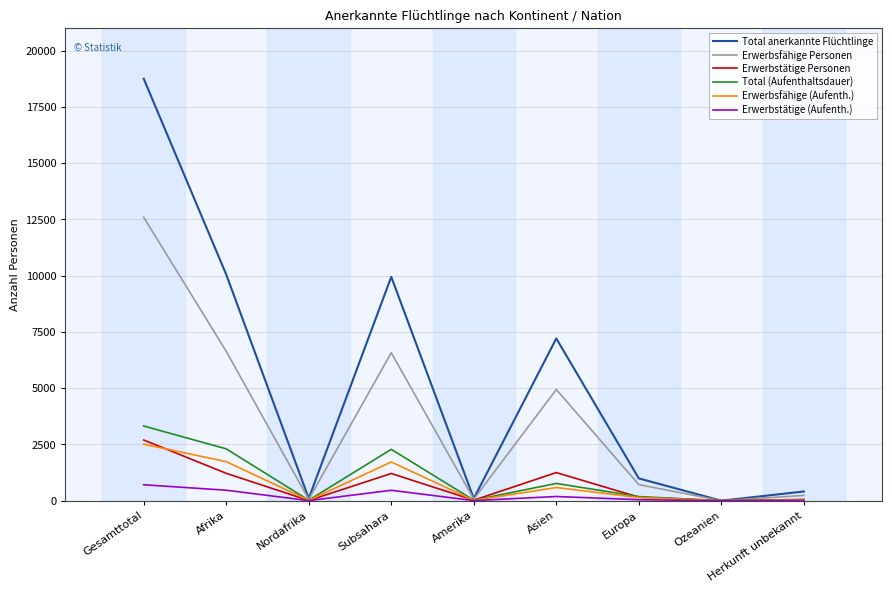

What is the average value of the Erwerbstätige Personen series?

734